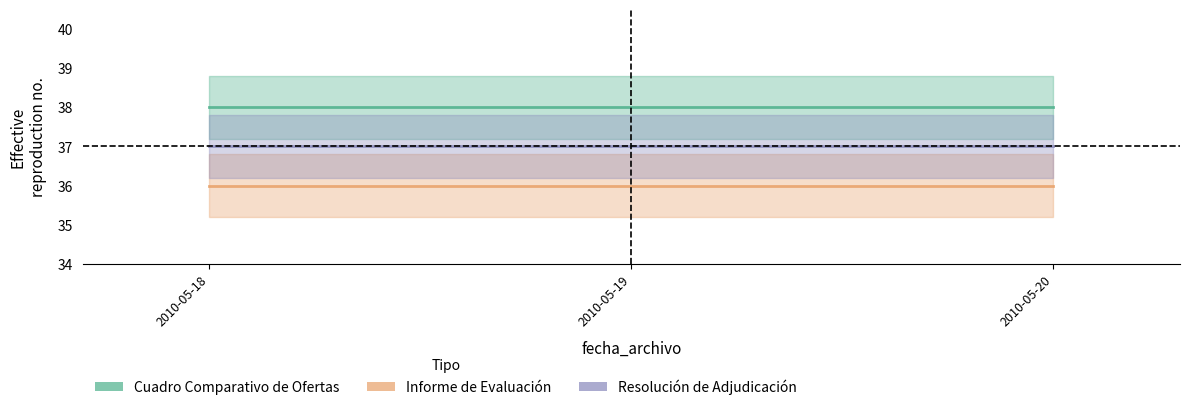

Does the chart have visible grid lines?

No